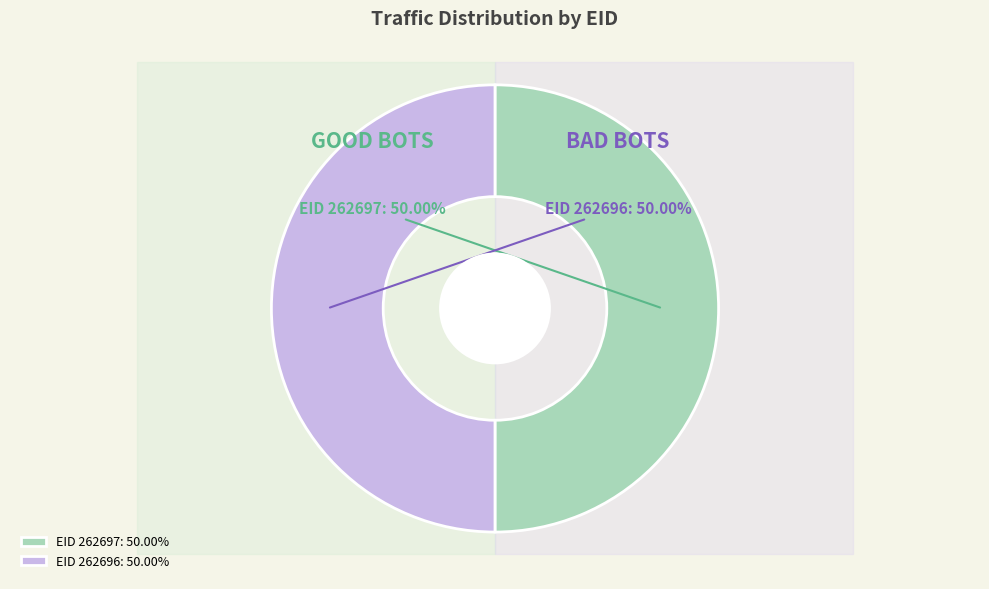

Count the number of slices in the pie.

2